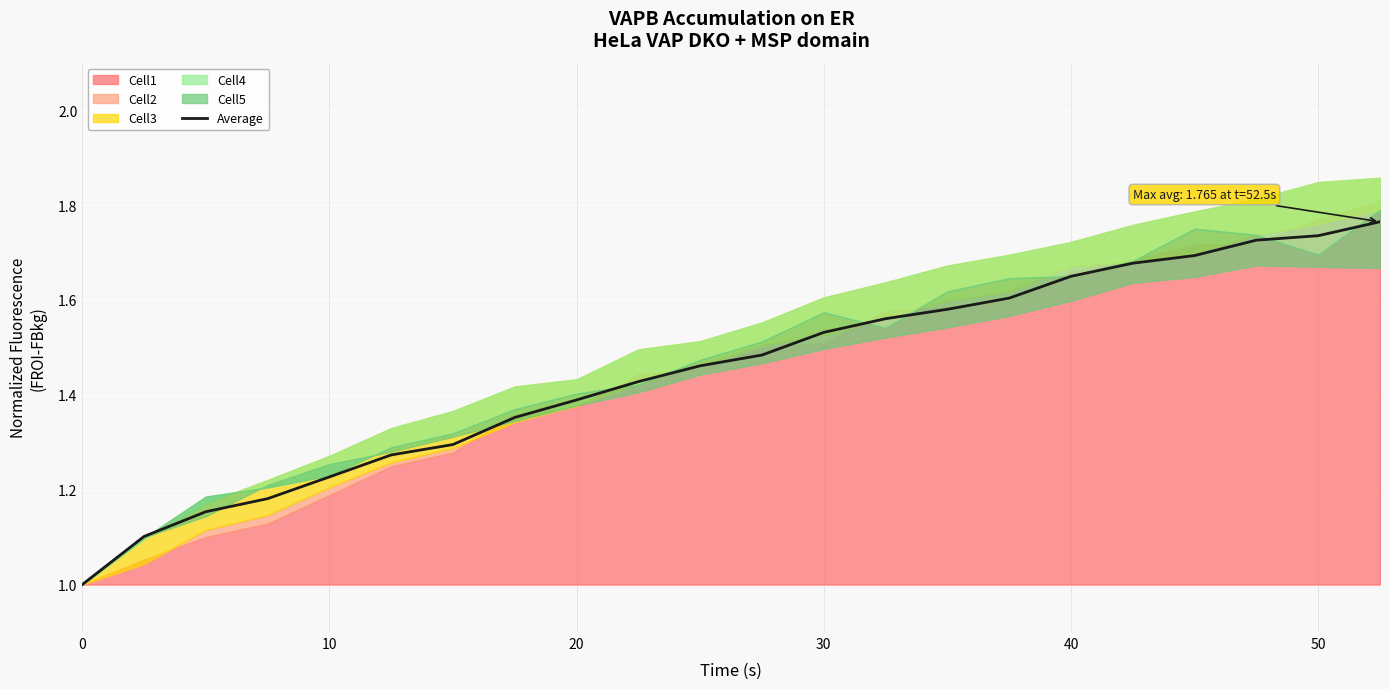

What is the average value?

1.4